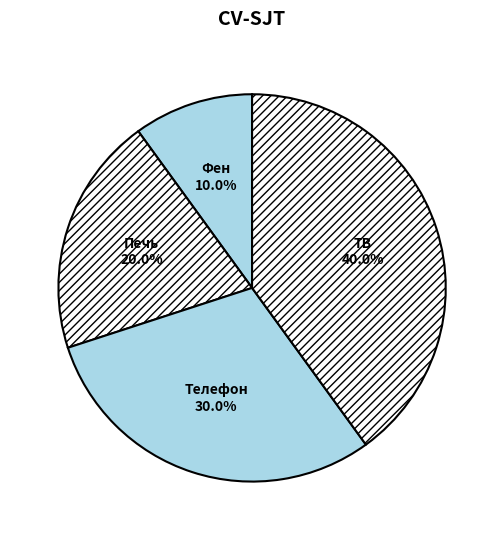

Rank the categories by value from lowest to highest.

Фен, Печь, Телефон, ТВ